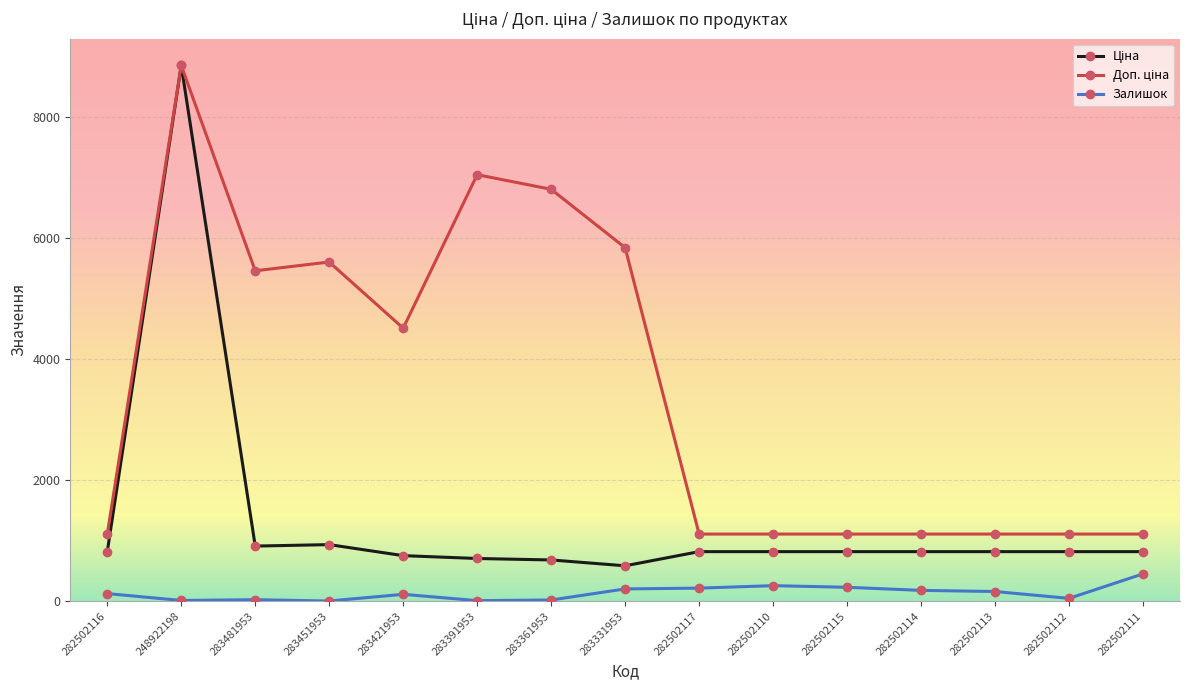

What is the maximum value for Залишок?

451.0